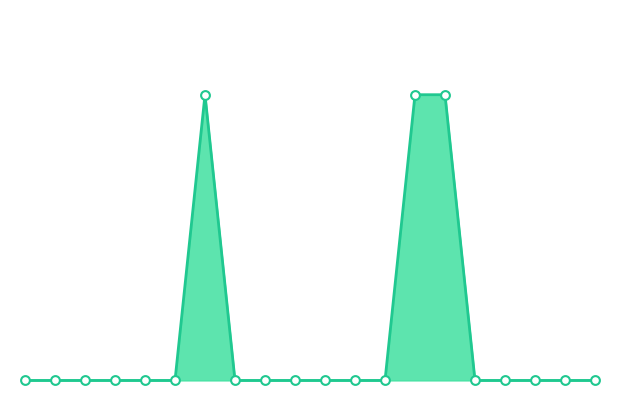

How many lines are shown in the chart?

1